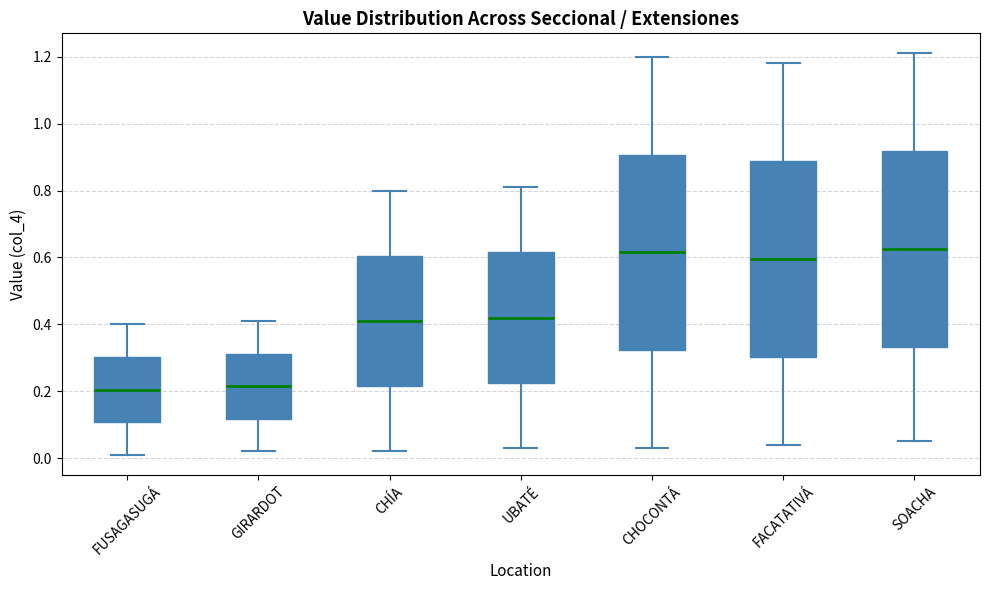

Reading left to right, transcribe this box plot: for each box, give where its median line is, the range the box spans, and where its two whiskers end, as read against the y-axis. The values are not printed on the chart, so give them approximately, as read against the axis.

FUSAGASUGÁ: median 0.20, box 0.10 to 0.30, whiskers 0.02 to 0.40
GIRARDOT: median 0.22, box 0.12 to 0.32, whiskers 0.02 to 0.42
CHÍA: median 0.42, box 0.22 to 0.60, whiskers 0.02 to 0.80
UBATÉ: median 0.42, box 0.22 to 0.62, whiskers 0.04 to 0.82
CHOCONTÁ: median 0.62, box 0.32 to 0.90, whiskers 0.04 to 1.20
FACATATIVÁ: median 0.60, box 0.30 to 0.88, whiskers 0.04 to 1.18
SOACHA: median 0.62, box 0.34 to 0.92, whiskers 0.06 to 1.22